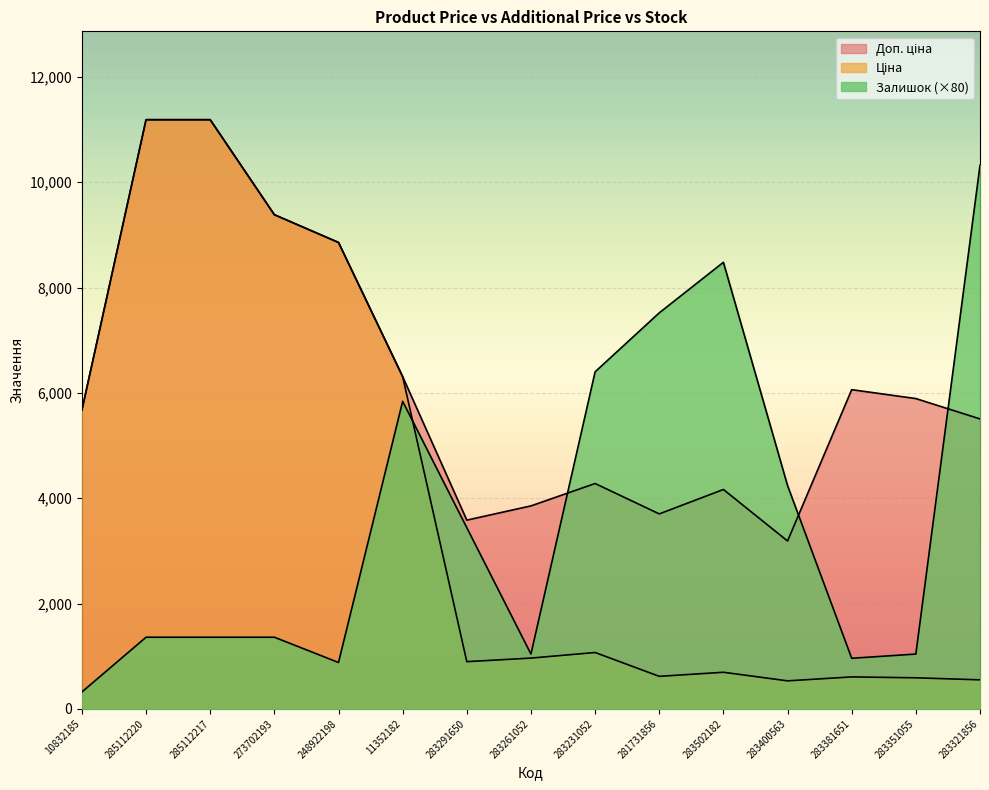

What is the sum of all Ціна values?

59117.1